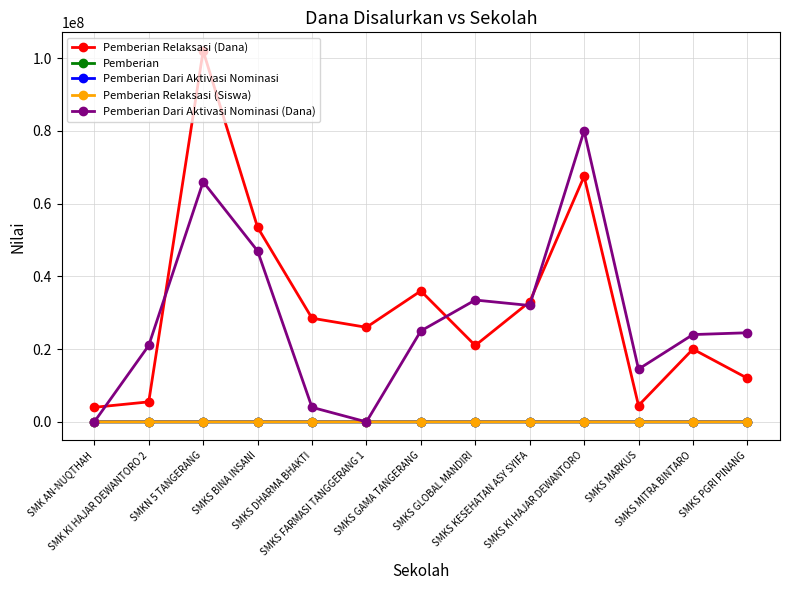

True or false: Pemberian Dari Aktivasi Nominasi has more than 1 interior local peaks.

True